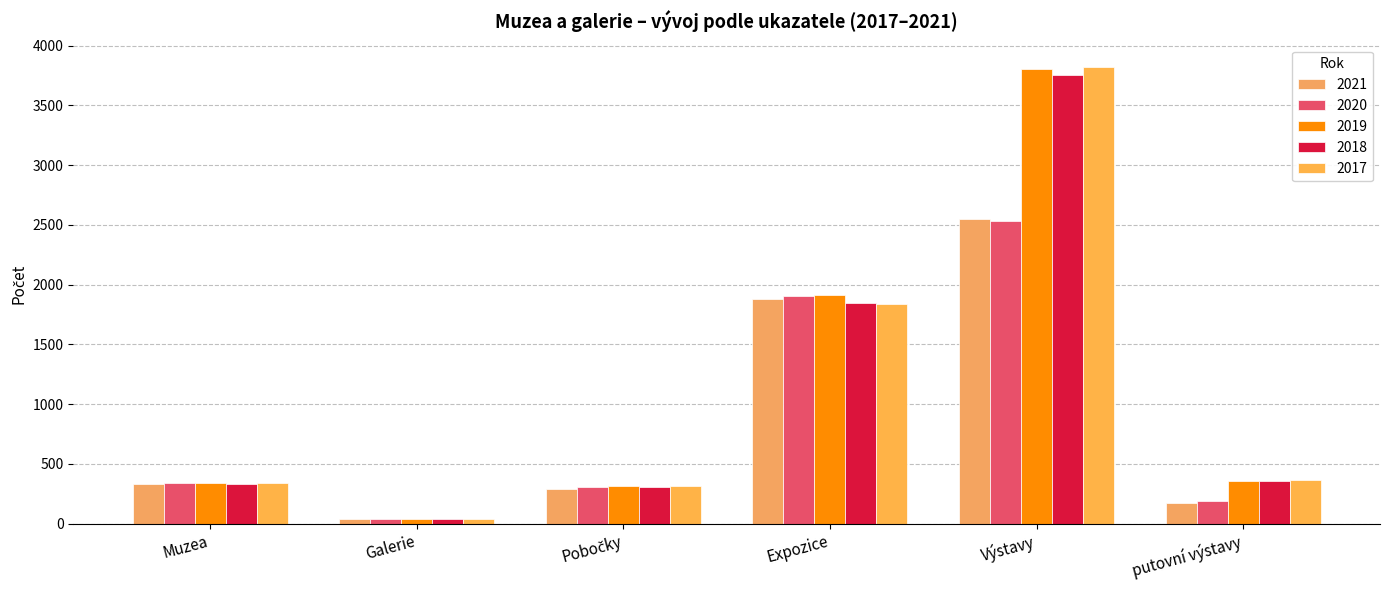

The value of 2020 at putovní výstavy is 185. True or false?

True